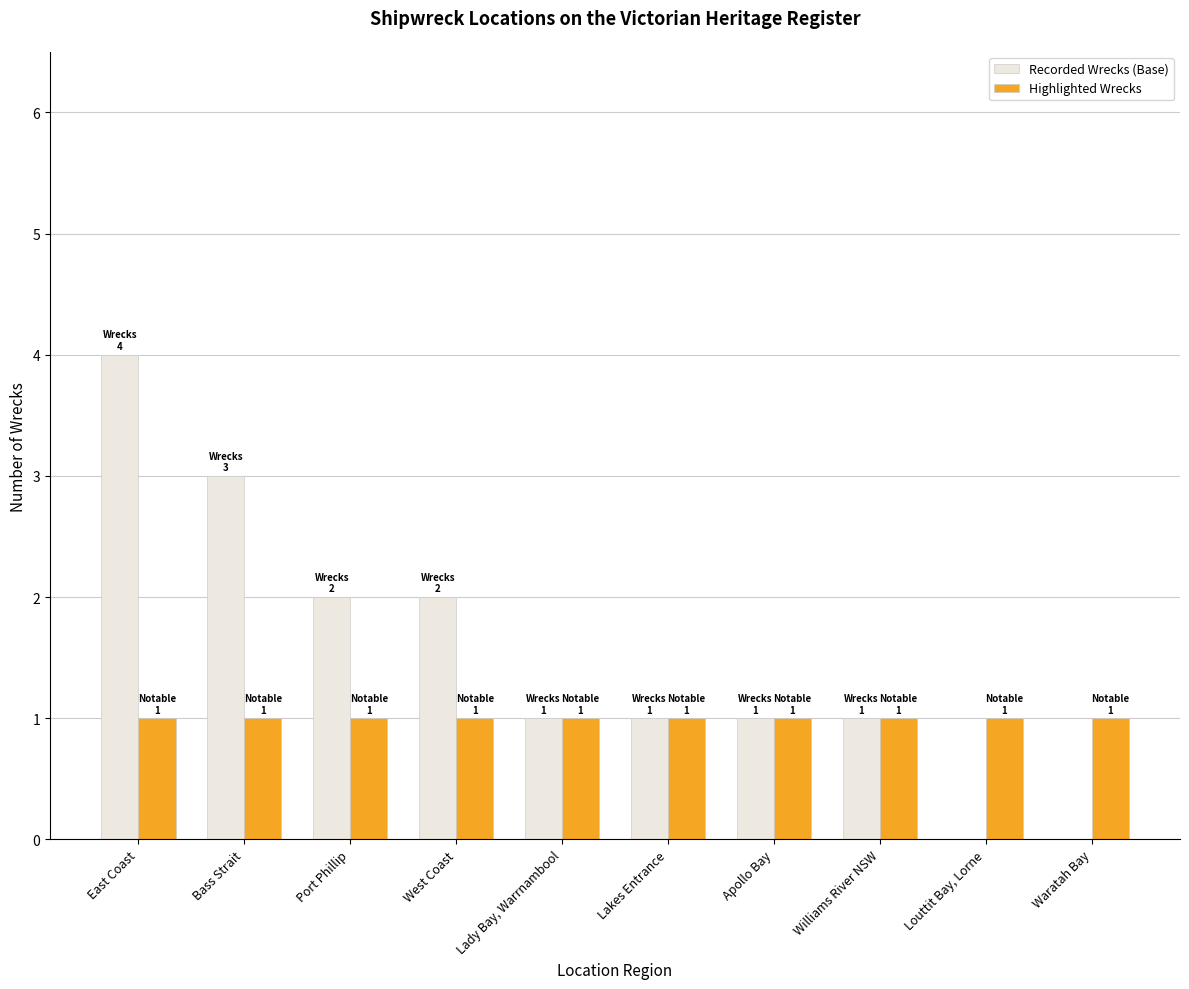

Reading left to right, list all the values displayed in this chart.

Recorded Wrecks (Base): East Coast=4	Bass Strait=3	Port Phillip=2	West Coast=2	Lady Bay, Warrnambool=1	Lakes Entrance=1	Apollo Bay=1	Williams River NSW=1	Louttit Bay, Lorne=0	Waratah Bay=0
Highlighted Wrecks: East Coast=1	Bass Strait=1	Port Phillip=1	West Coast=1	Lady Bay, Warrnambool=1	Lakes Entrance=1	Apollo Bay=1	Williams River NSW=1	Louttit Bay, Lorne=1	Waratah Bay=1